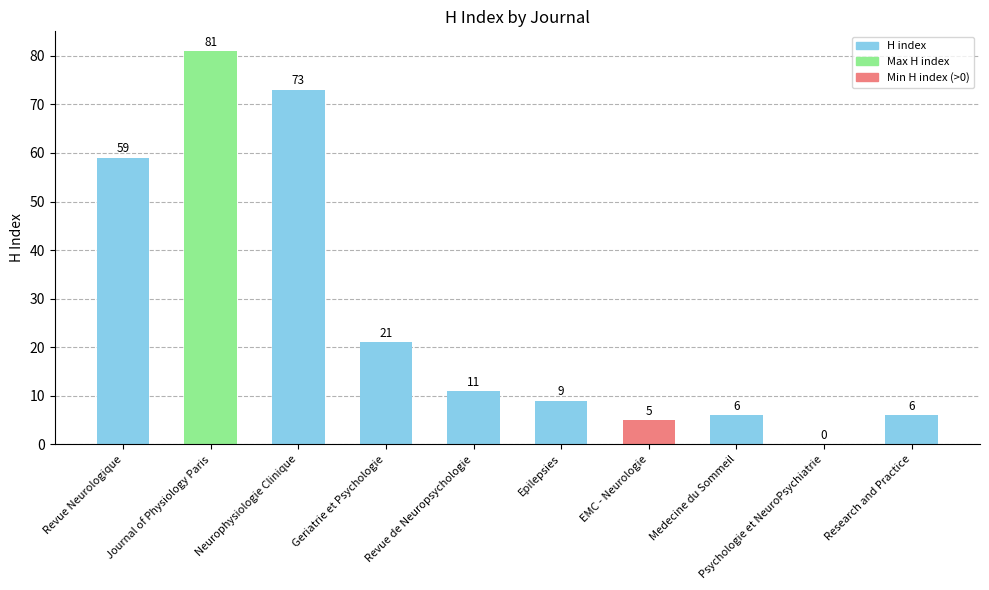

Approximately how many times larger is the value at Epilepsies compared to Research and Practice?

1.5